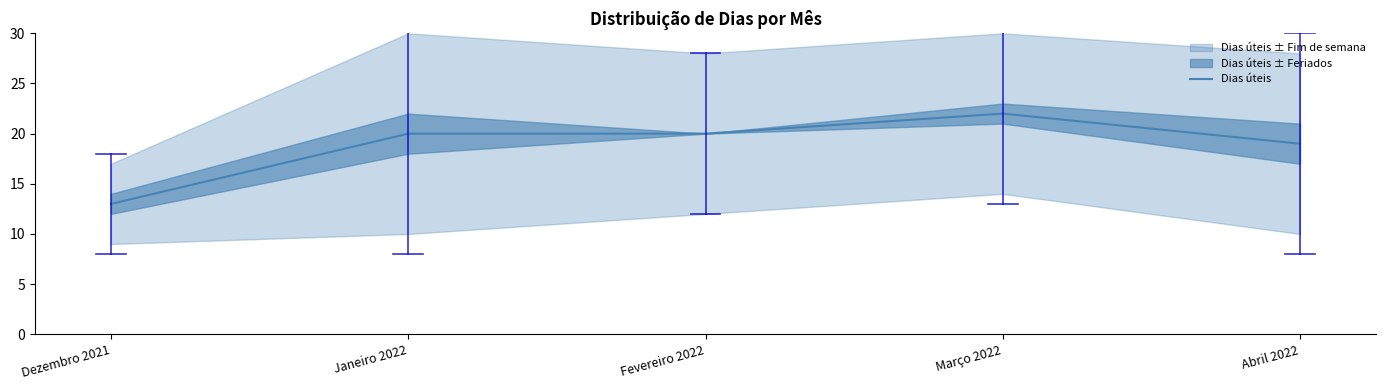

List the labels in order of value, largest first.

Março 2022, Janeiro 2022, Fevereiro 2022, Abril 2022, Dezembro 2021